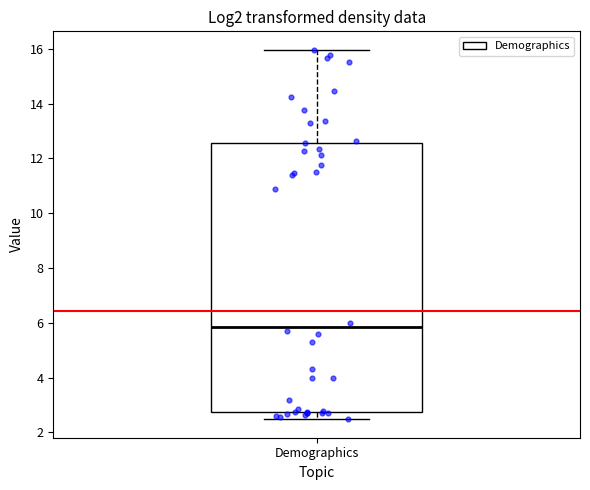

Where does the median line of the box for Demographics sit on the y-axis? The values are not printed on the chart, so give them approximately, as read against the axis.

5.8